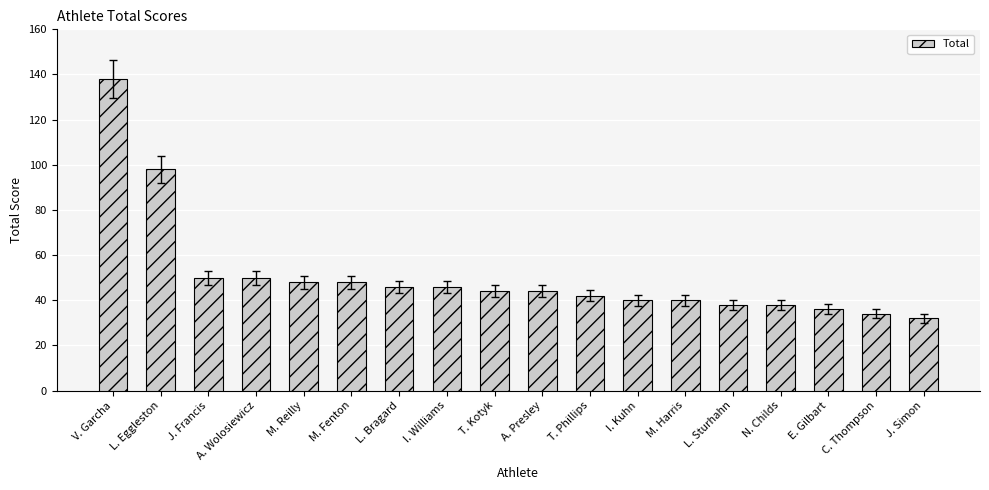

Reading right to left, what are all the values shown in this chart?

32	34	36	38	38	40	40	42	44	44	46	46	48	48	50	50	98	138